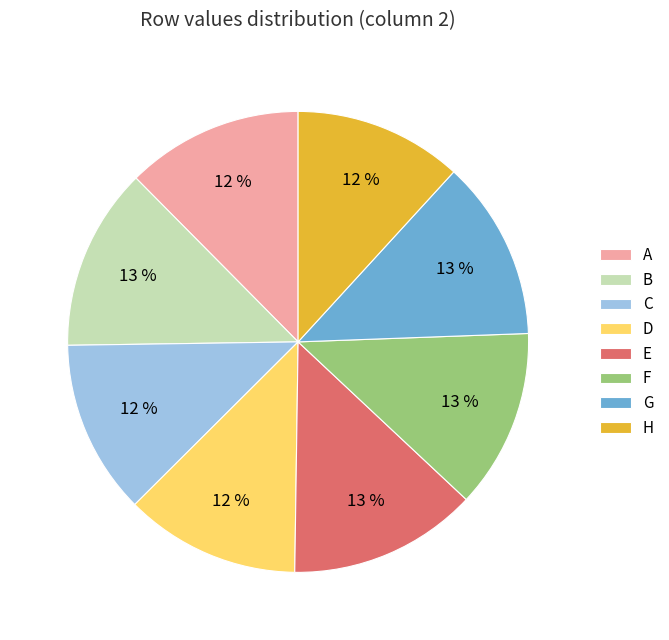

Do H and B together represent more than half of the pie?

No